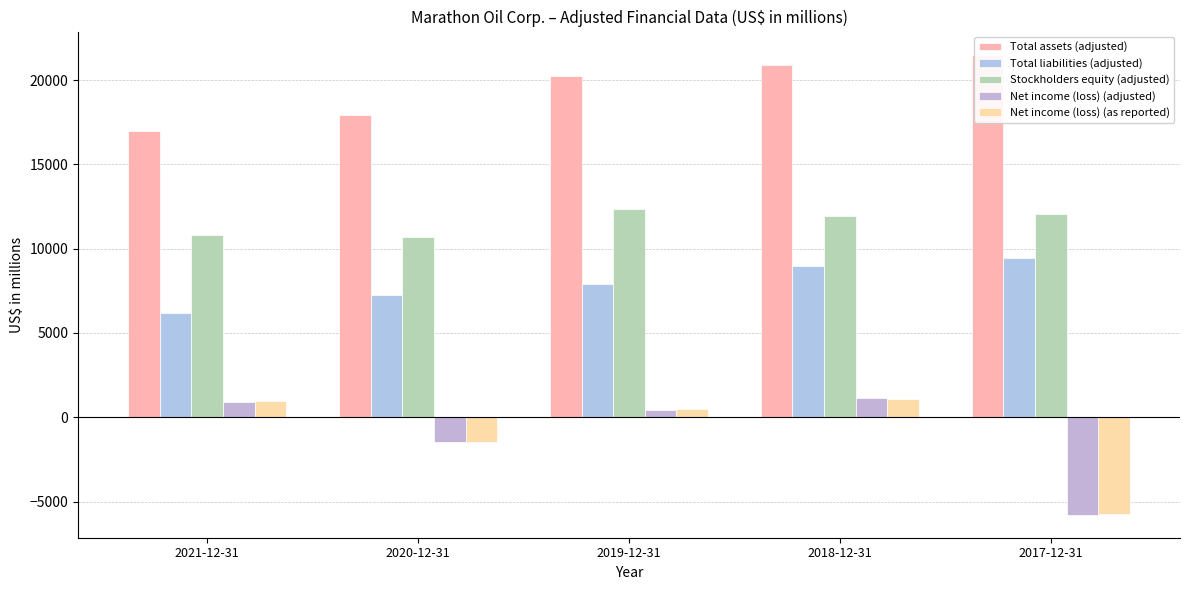

What is the minimum value shown in the chart?

-5784